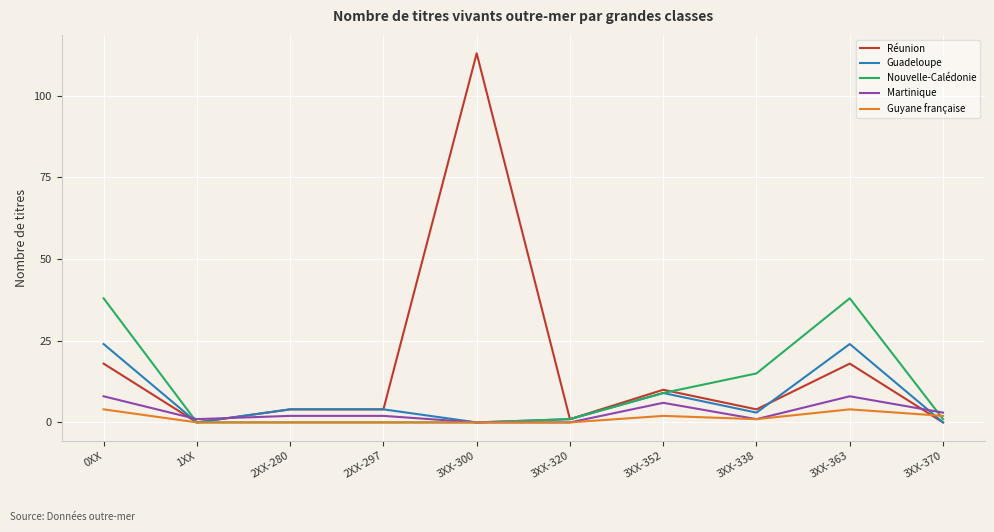

What is the maximum value for Martinique?

8